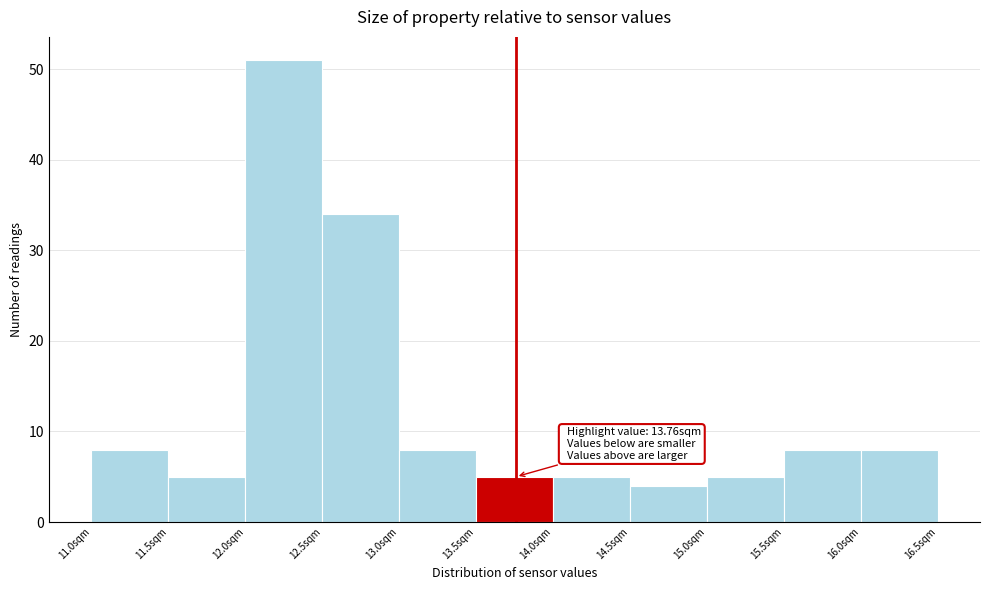

Over which range of the x-axis is the bar tallest?

12.0 to 12.5